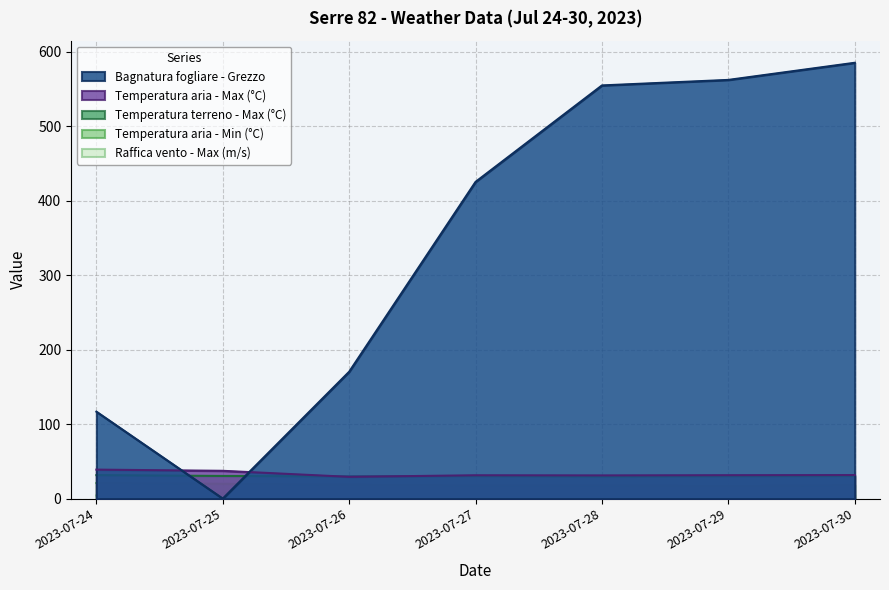

Reading left to right, transcribe all the data shown in this chart.

Bagnatura fogliare - Grezzo: 2023-07-24=116.7	2023-07-25=0.0	2023-07-26=170.3	2023-07-27=425.2	2023-07-28=554.7	2023-07-29=562.1	2023-07-30=585.1
Raffica vento - Max (m/s): 2023-07-24=4.2	2023-07-25=7.3	2023-07-26=7.6	2023-07-27=4.9	2023-07-28=4.7	2023-07-29=4.3	2023-07-30=5.4
Temperatura aria - Min (°C): 2023-07-24=20.9	2023-07-25=19.9	2023-07-26=18.6	2023-07-27=17.7	2023-07-28=17.8	2023-07-29=16.7	2023-07-30=18.2
Temperatura aria - Max (°C): 2023-07-24=38.9	2023-07-25=37.3	2023-07-26=29.2	2023-07-27=31.3	2023-07-28=31.1	2023-07-29=31.4	2023-07-30=31.6
Temperatura terreno - Max (°C): 2023-07-24=31.5	2023-07-25=30.4	2023-07-26=29.9	2023-07-27=30.2	2023-07-28=29.5	2023-07-29=30.1	2023-07-30=30.3